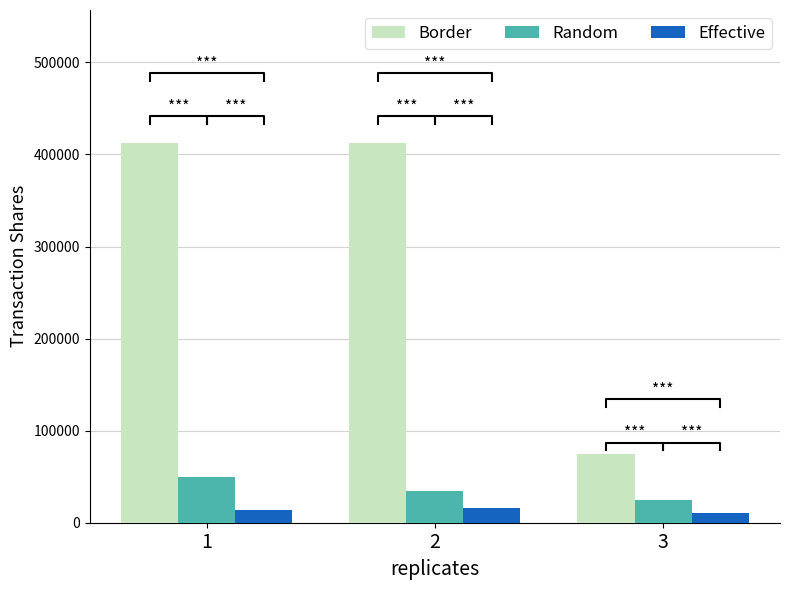

At which category is the sum across all series the highest?

1